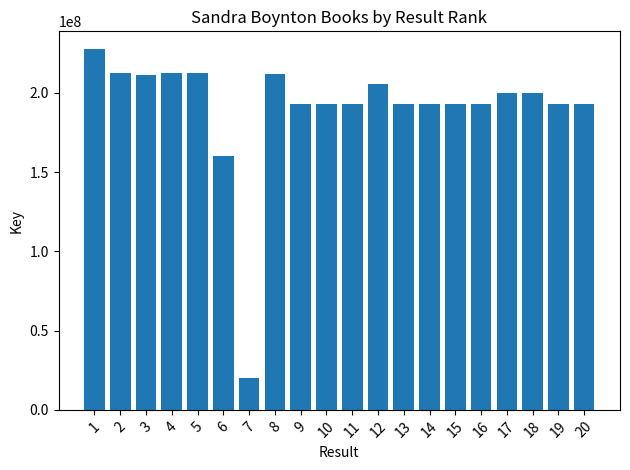

What is the ratio of the value at 6 to the value at 5?

0.8